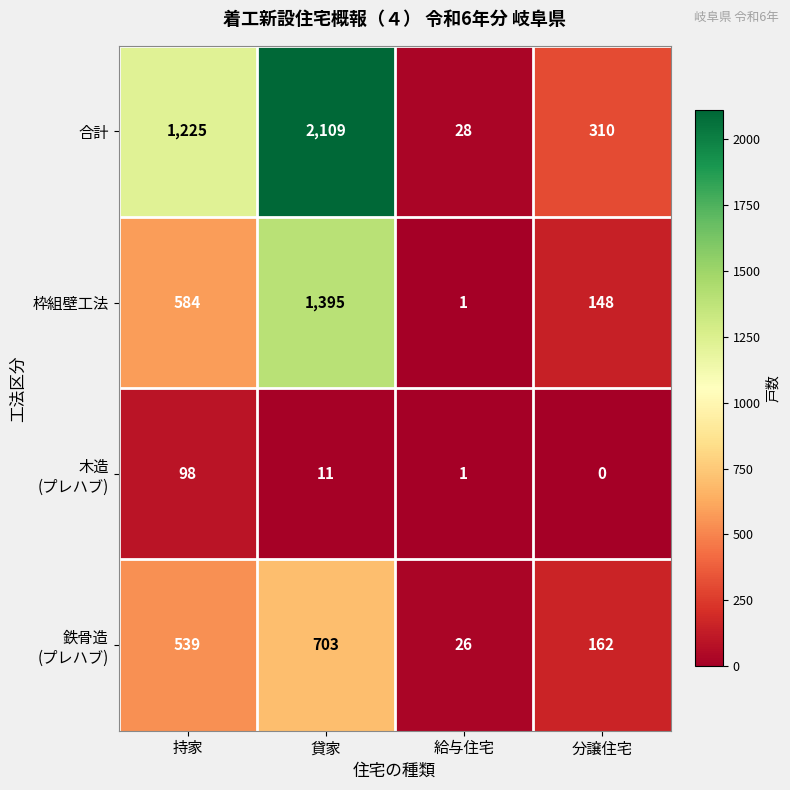

What is the spread (max minus min) of values at 給与住宅?

27